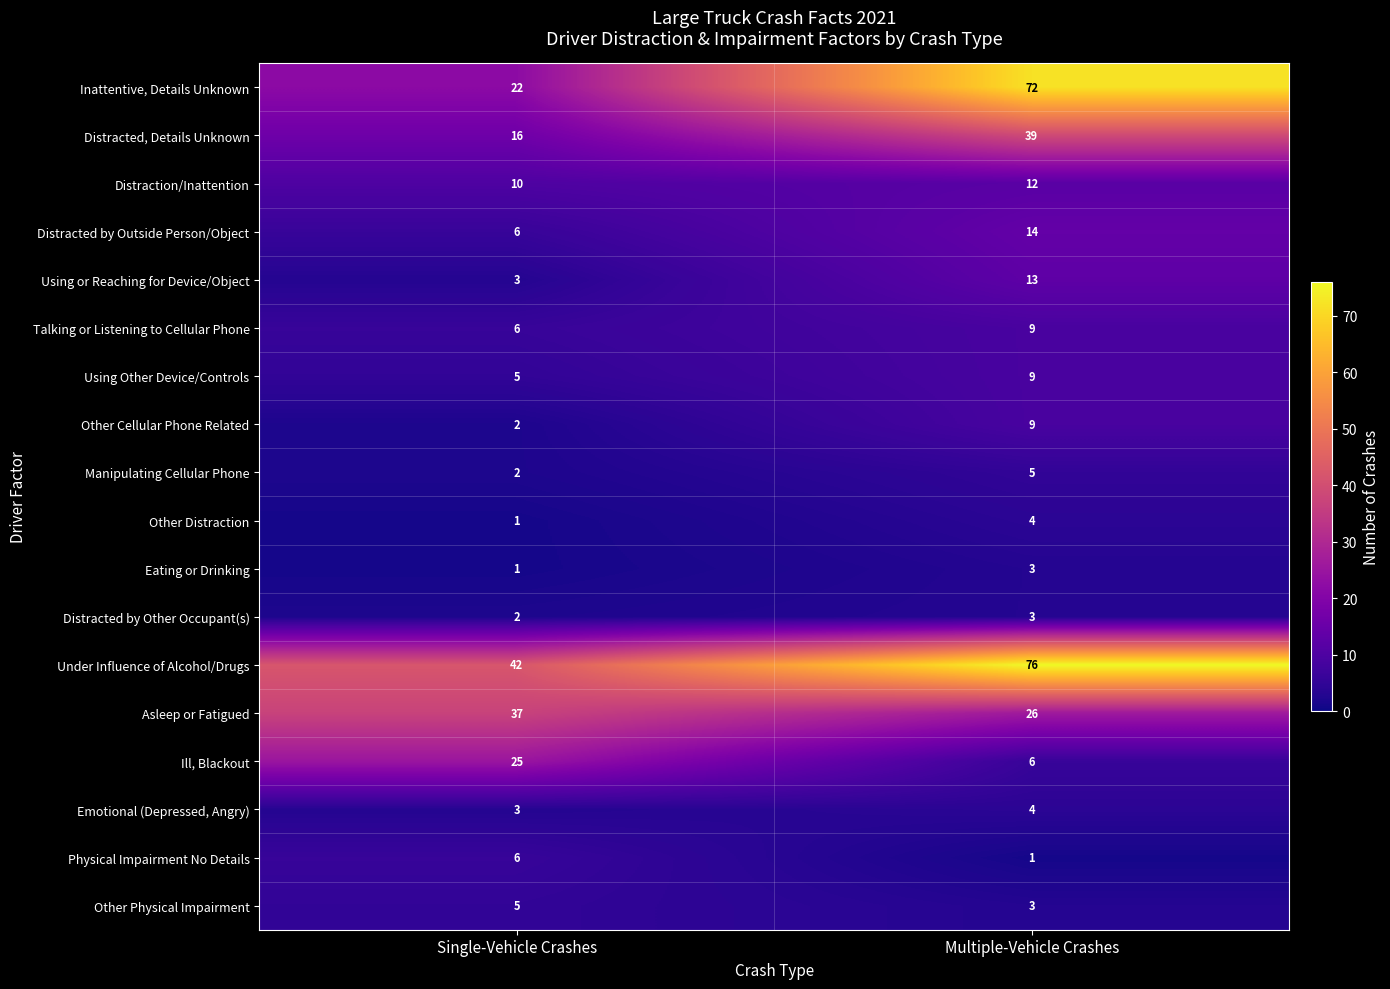

What is the total value across all series at Single-Vehicle Crashes?

194